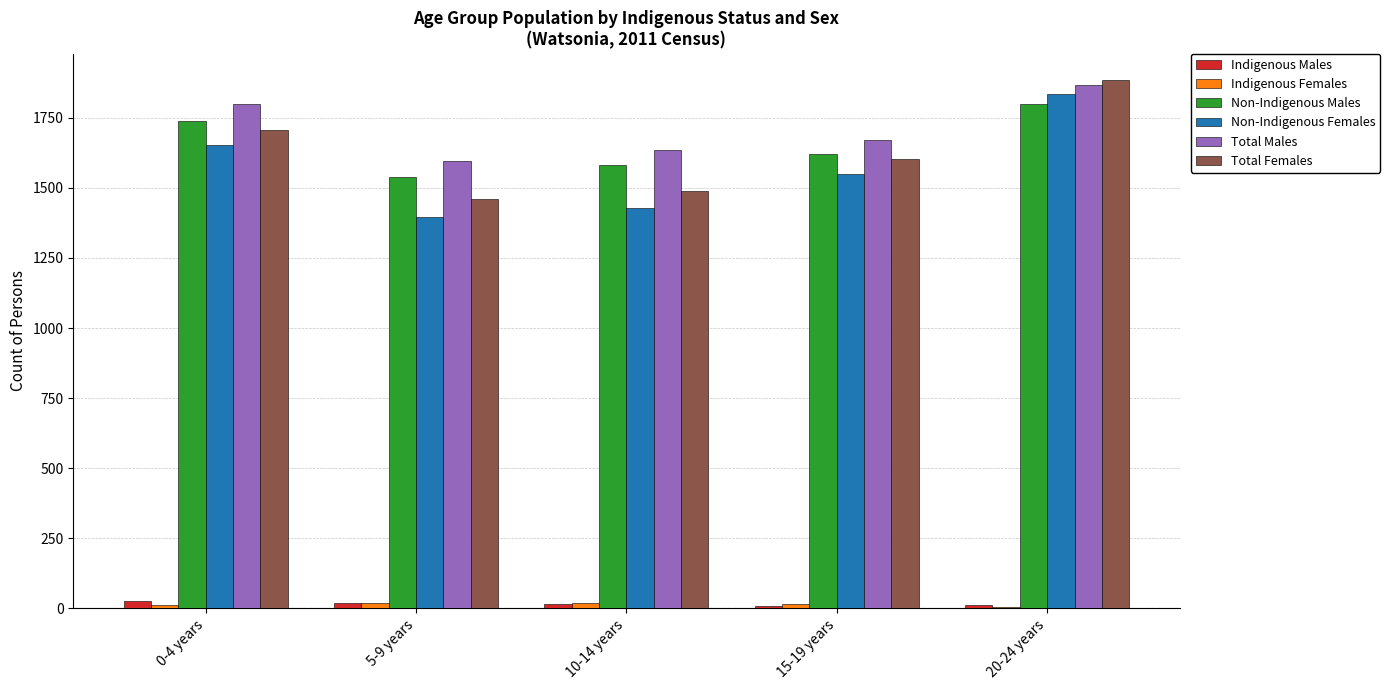

What is the label of the 4th bar from the right?

5-9 years